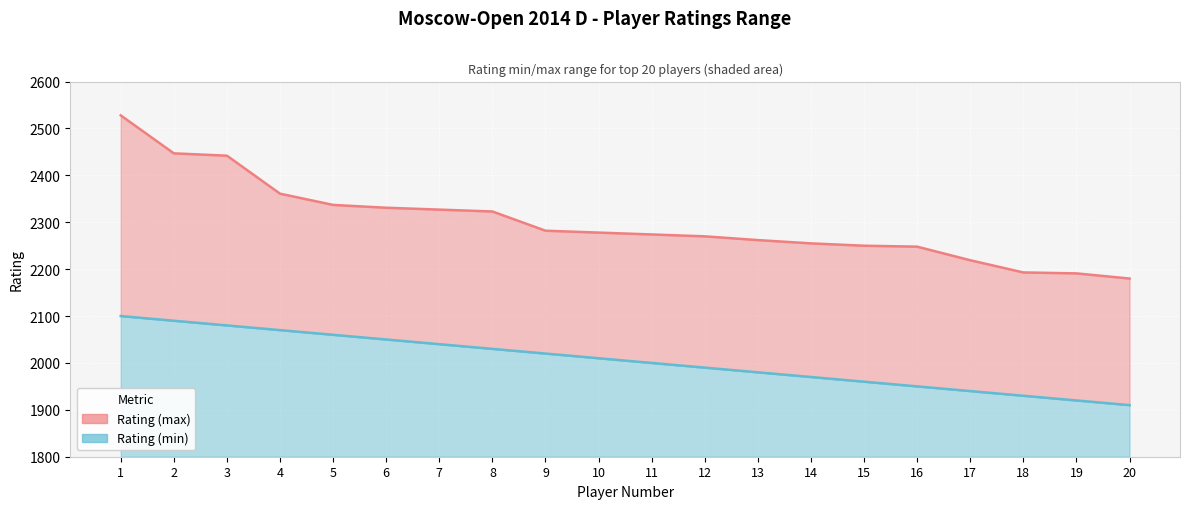

Is it true that Rating (max) equals 2337 at 5?

True